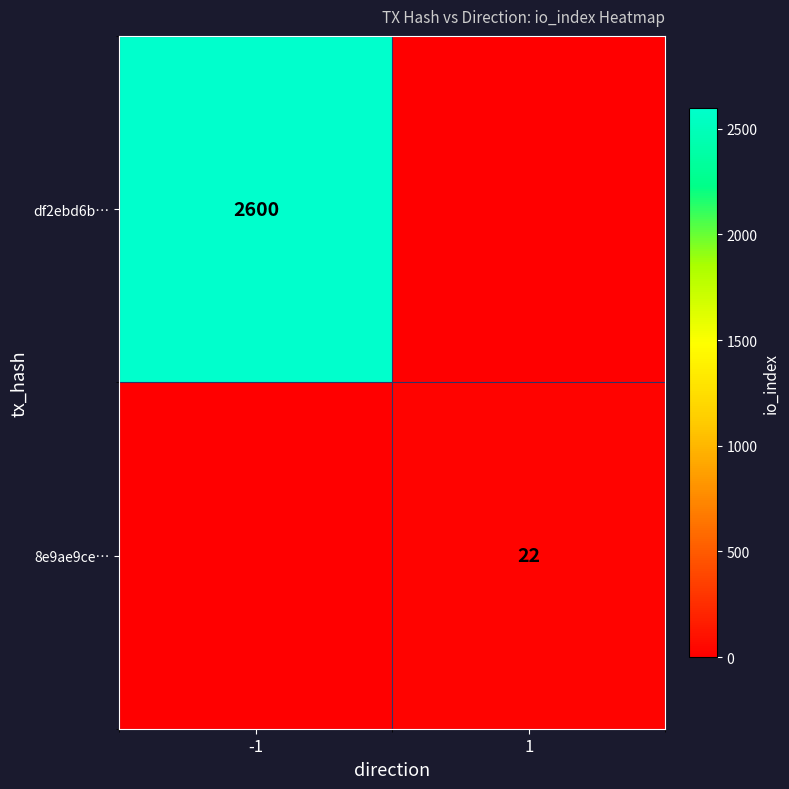

The 8e9ae9ce… series shows 22 at 1. True or false?

True